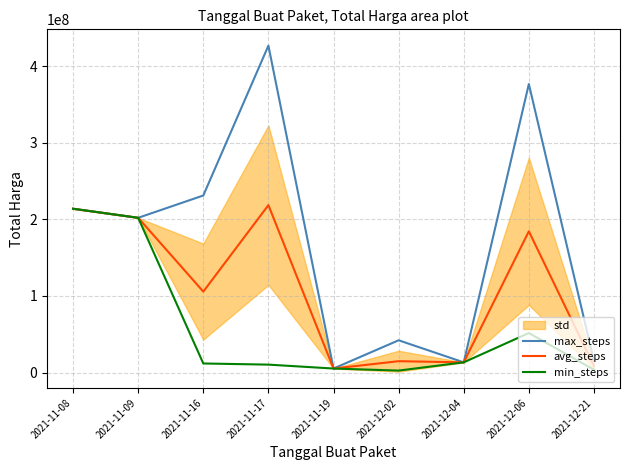

Where is the first local minimum for max_steps?

2021-11-09